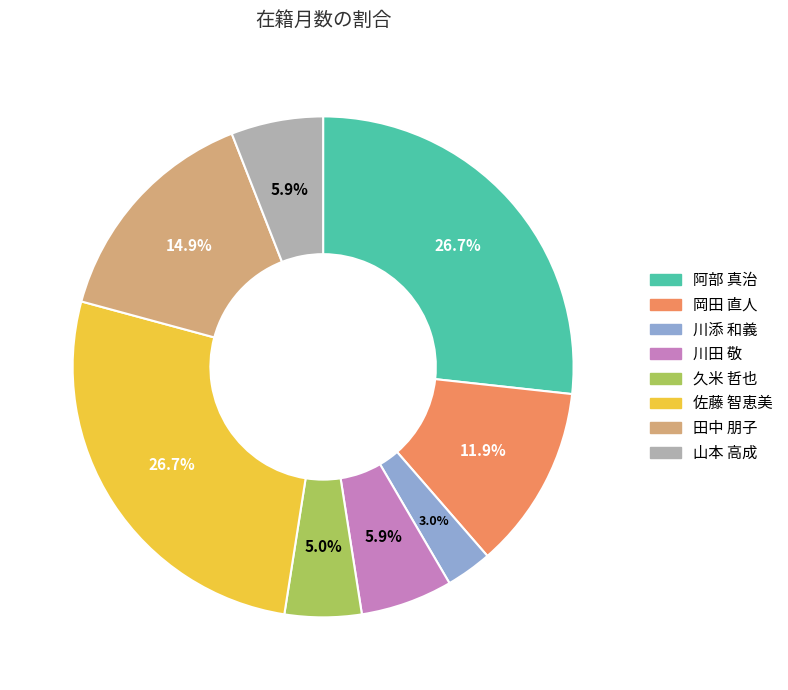

Which has a higher value, 佐藤 智恵美 or 川添 和義?

佐藤 智恵美